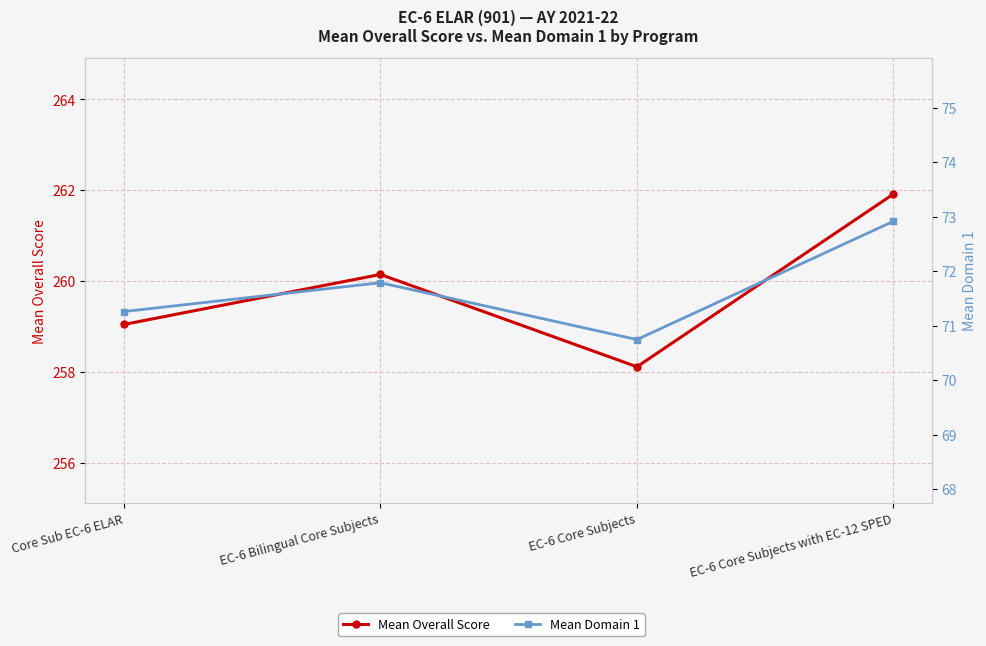

Which category has the lowest value in the Mean Domain 1 series?

EC-6 Core Subjects